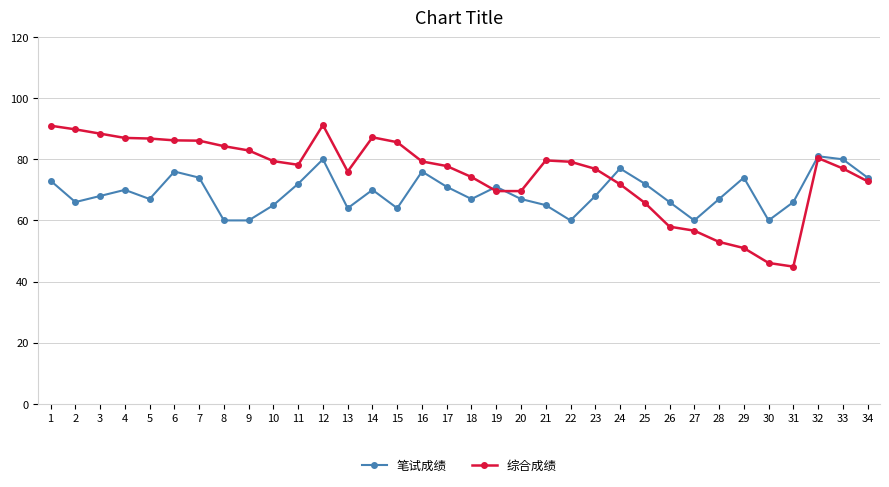

The value of 笔试成绩 at 15 is 64.0. True or false?

True